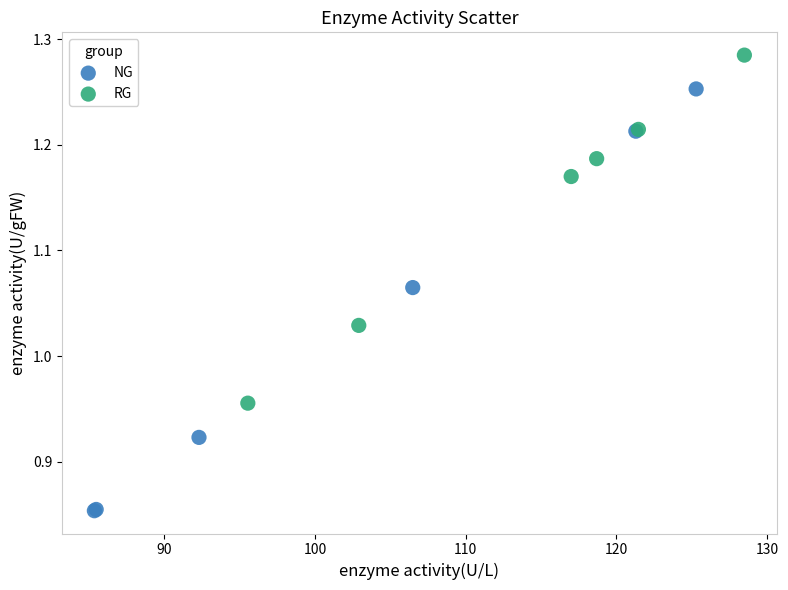

What are all the series names shown in the legend?

NG, RG